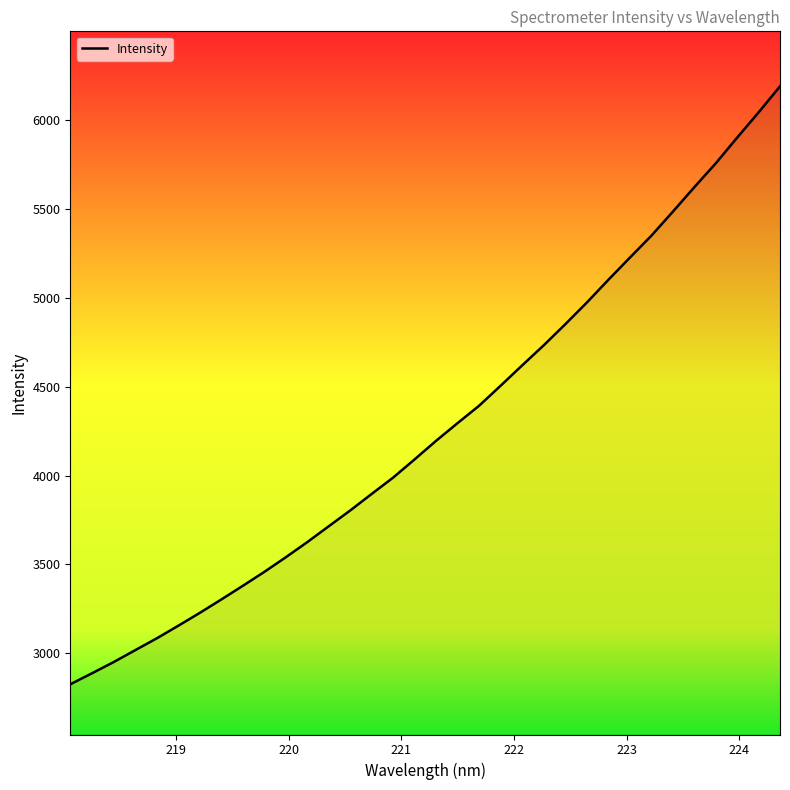

How many values exceed 4195?

17